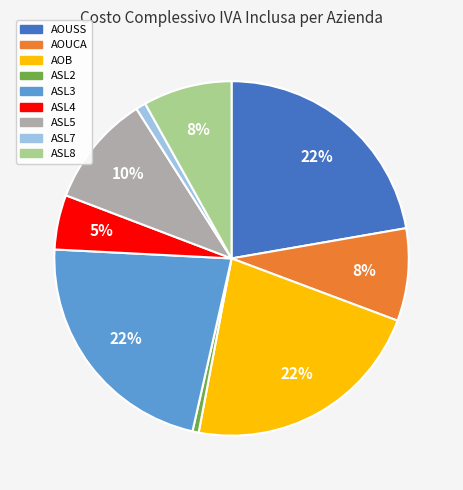

To the nearest percent, what portion does ASL2 represent?

1%